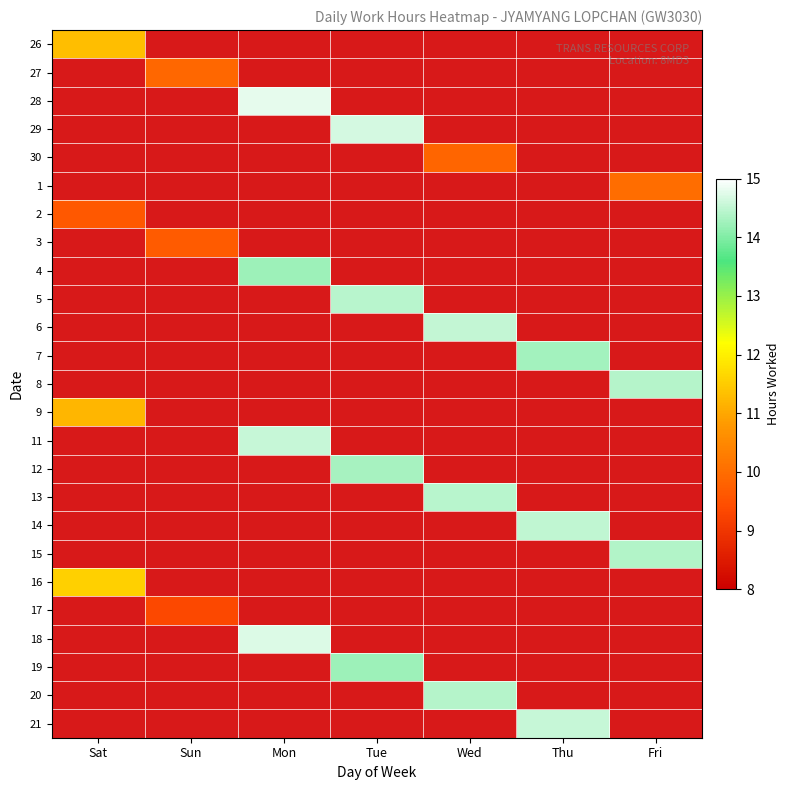

How many distinct data groups are displayed?

25